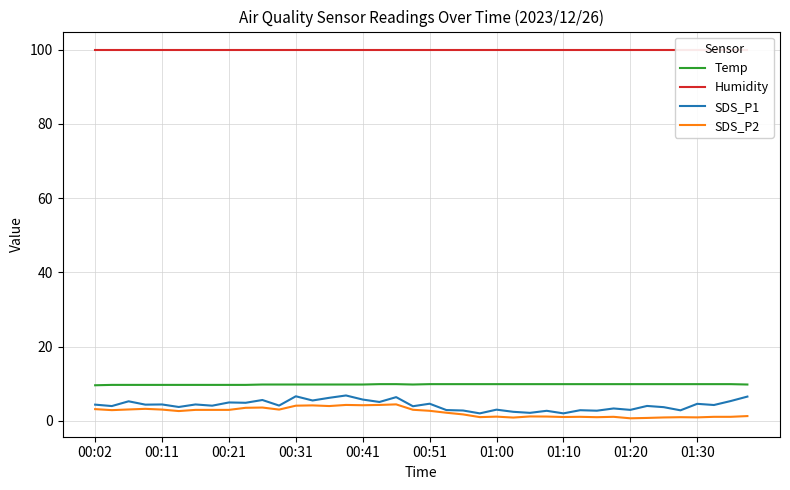

Reading left to right, what are all the values shown in this chart?

Temp: 9.6	9.7	9.7	9.7	9.7	9.7	9.7	9.7	9.7	9.7	9.8	9.8	9.8	9.8	9.8	9.8	9.8	9.9	9.9	9.8	9.9	9.9	9.9	9.9	9.9	9.9	9.9	9.9	9.9	9.9	9.9	9.9	9.9	9.9	9.9	9.9	9.9	9.9	9.9	9.8
Humidity: 99.9	99.9	99.9	99.9	99.9	99.9	99.9	99.9	99.9	99.9	99.9	99.9	99.9	99.9	99.9	99.9	99.9	99.9	99.9	99.9	99.9	99.9	99.9	99.9	99.9	99.9	99.9	99.9	99.9	99.9	99.9	99.9	99.9	99.9	99.9	99.9	99.9	99.9	99.9	99.9
SDS_P1: 4.4	4.0	5.3	4.4	4.4	3.8	4.4	4.1	5.0	4.9	5.6	4.1	6.6	5.5	6.2	6.8	5.8	5.1	6.4	4.0	4.6	2.9	2.8	2.0	3.0	2.5	2.2	2.7	2.0	2.9	2.8	3.4	3.0	4.0	3.7	2.9	4.6	4.3	5.3	6.5
SDS_P2: 3.2	2.9	3.1	3.2	3.0	2.6	3.0	3.0	3.0	3.5	3.6	3.0	4.1	4.2	4.0	4.3	4.2	4.3	4.5	3.0	2.7	2.2	1.8	1.0	1.1	0.9	1.2	1.2	1.1	1.1	1.0	1.1	0.7	0.8	0.9	1.0	0.9	1.1	1.1	1.3